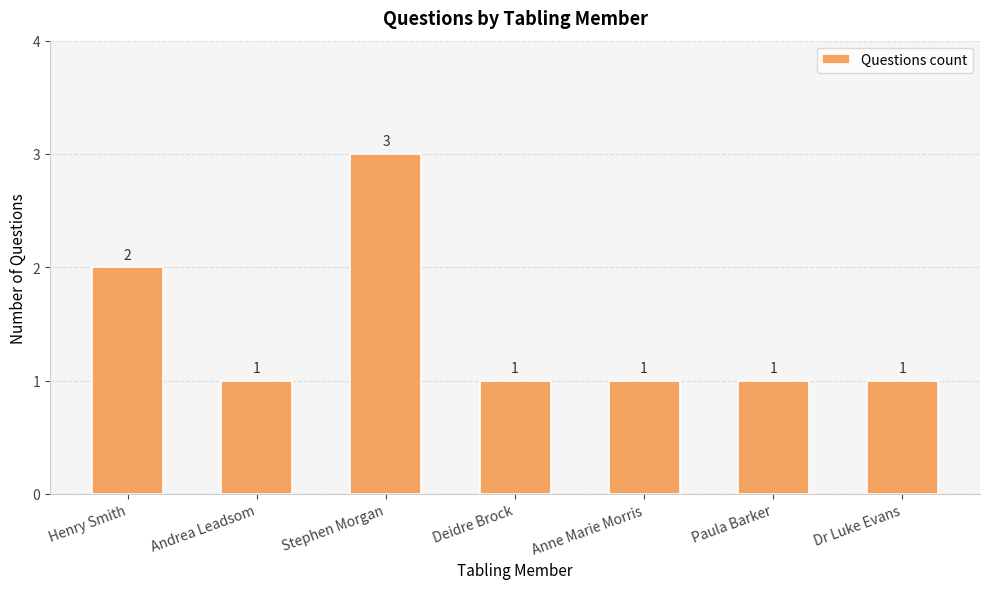

Which label corresponds to the largest value in the chart?

Stephen Morgan